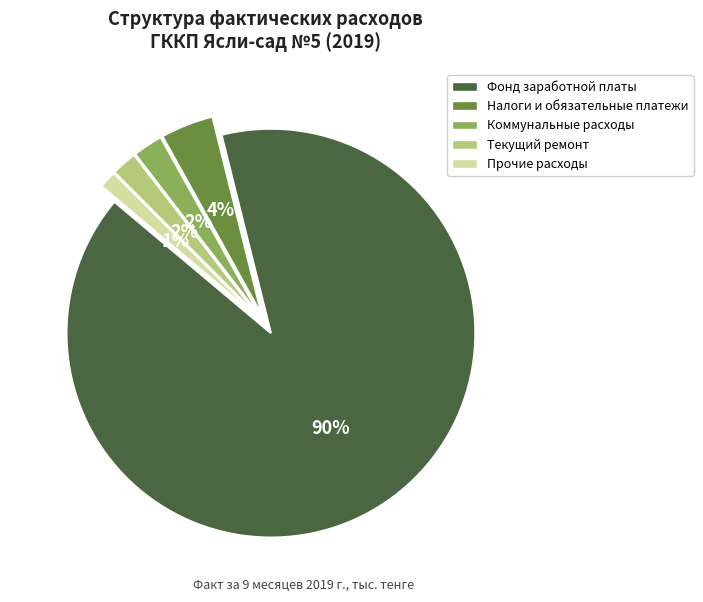

To the nearest percent, what percentage of the pie is Прочие расходы?

1%